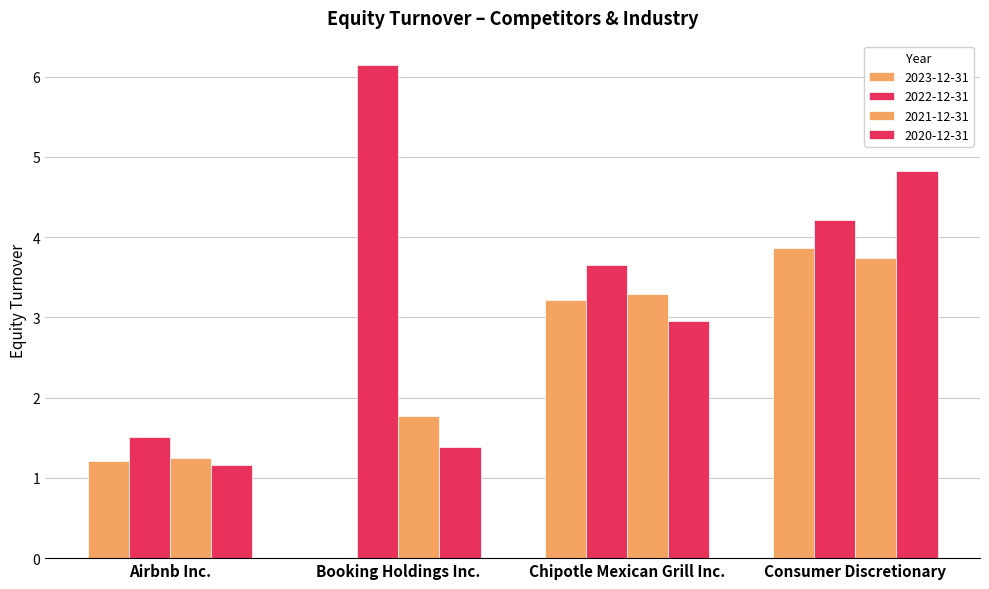

Which category has the highest value in the 2020-12-31 series?

Consumer Discretionary